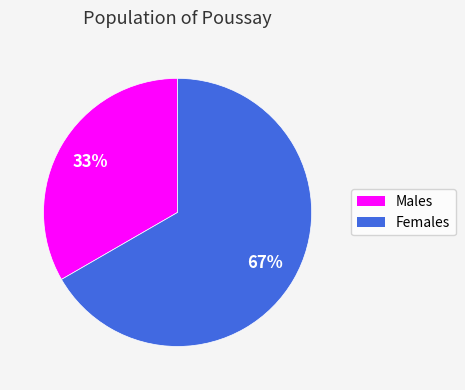

To the nearest percent, what is the average slice percentage?

50%